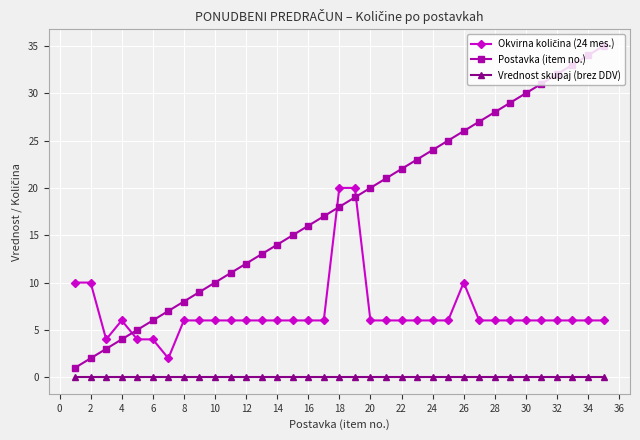

Which series has the widest spread of values?

Postavka (item no.)